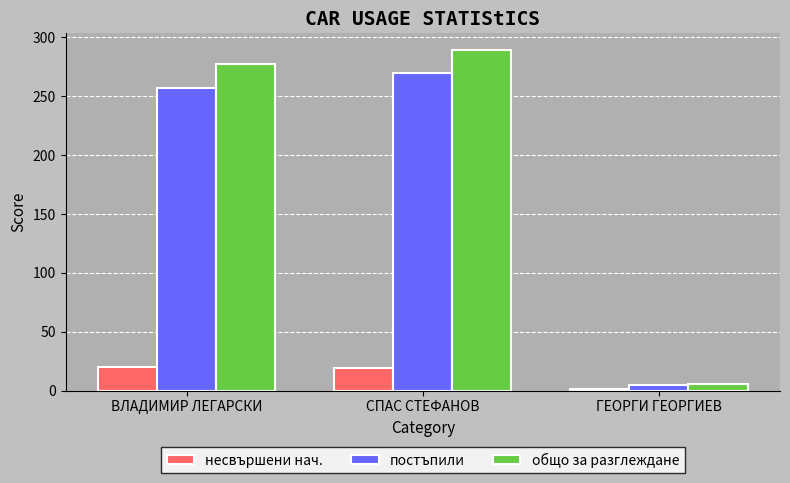

How many distinct data groups are displayed?

3